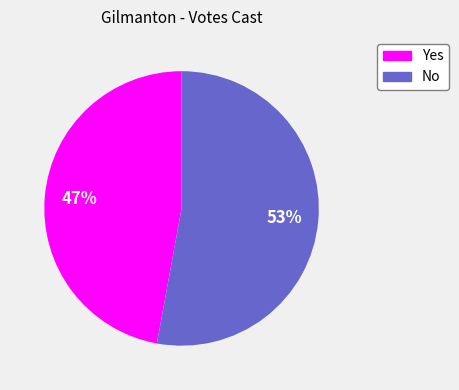

Which slice is the largest?

No